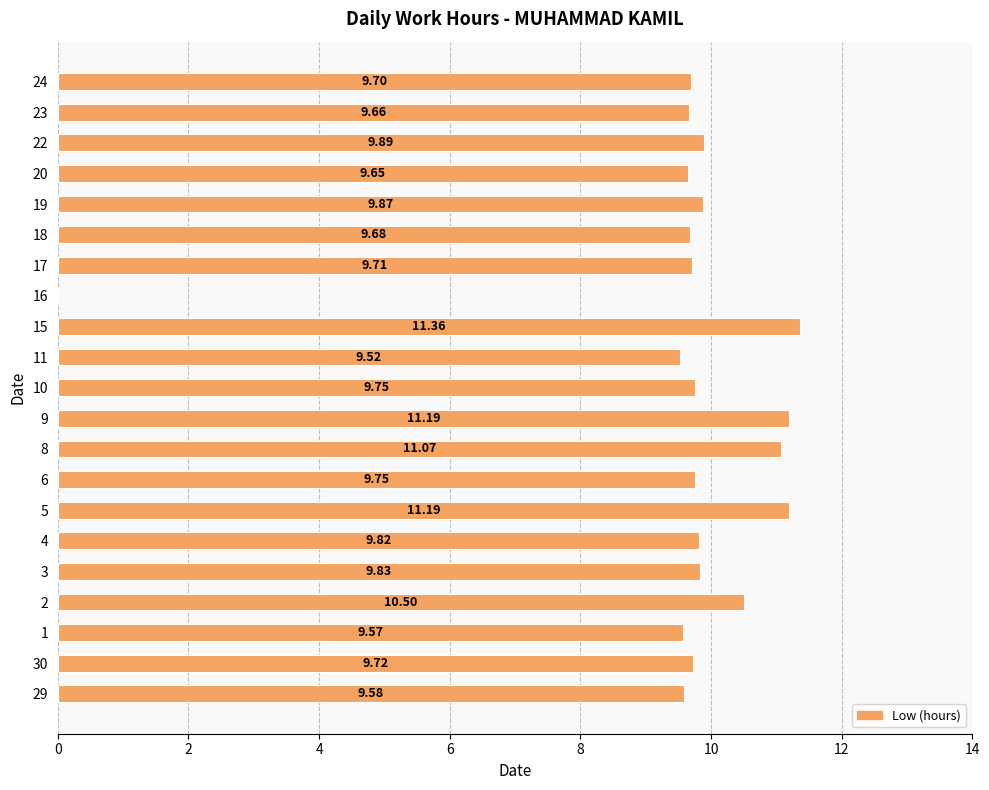

Are the bars grouped side by side (vs. stacked)?

No